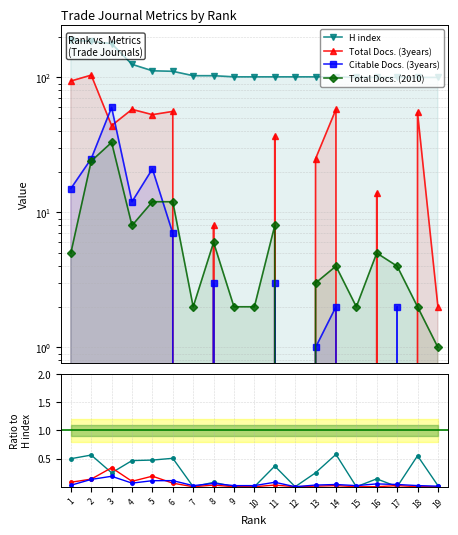

How many data points in H index are above 101?

8